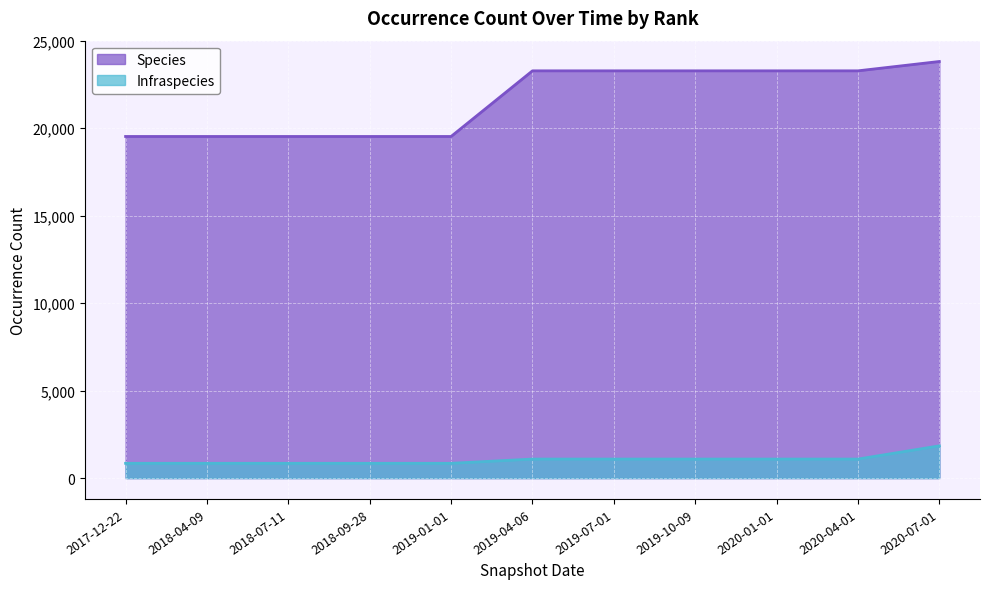

What position from the right is 2018-09-28?

8